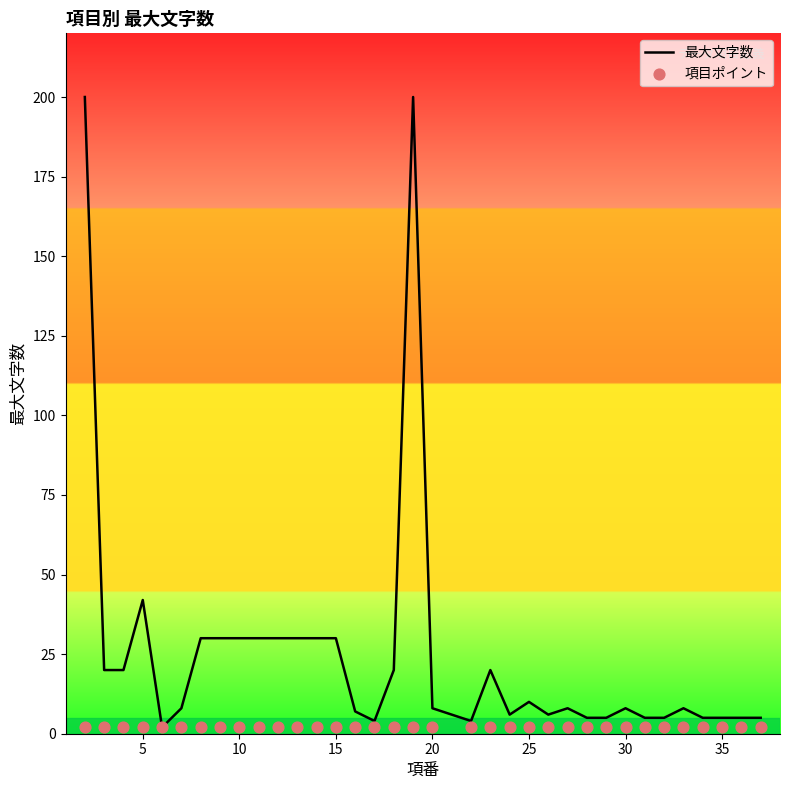

Which series contains the lowest Y value?

最大文字数